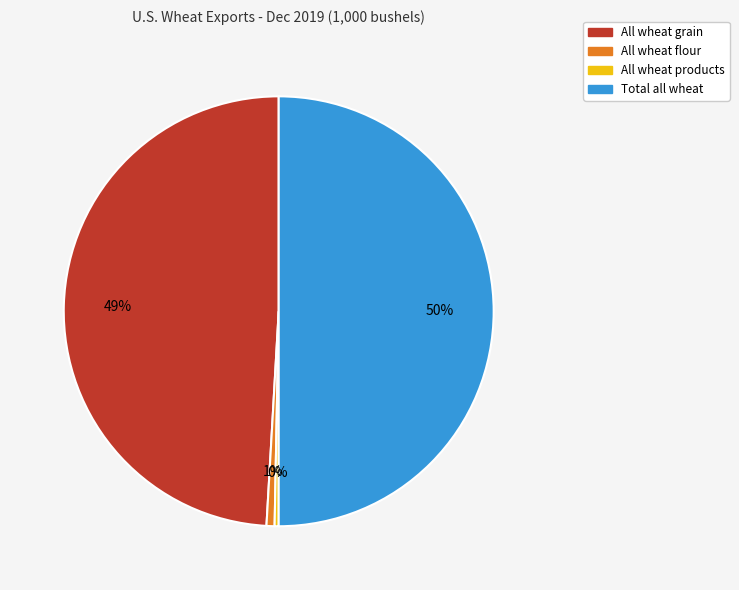

Do Total all wheat and All wheat flour together represent more than half of the pie?

Yes